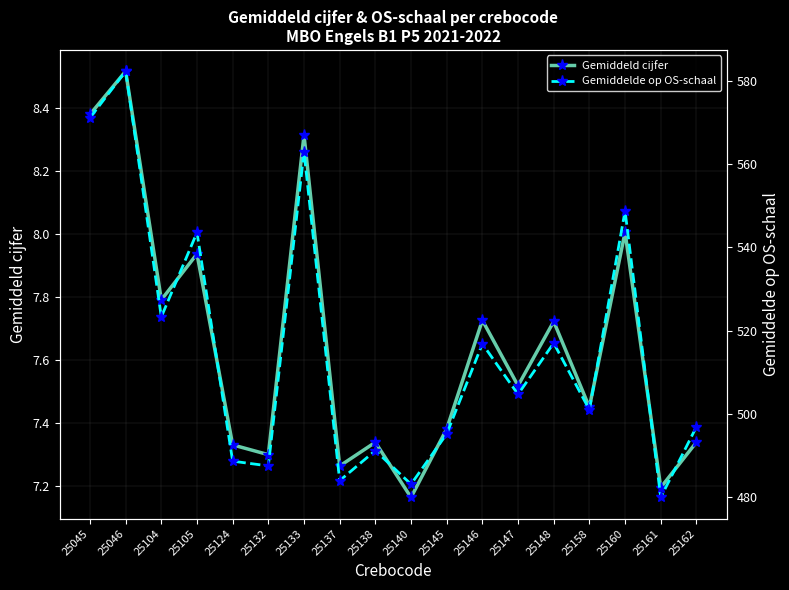

Where is the first local maximum for Gemiddeld cijfer?

25046